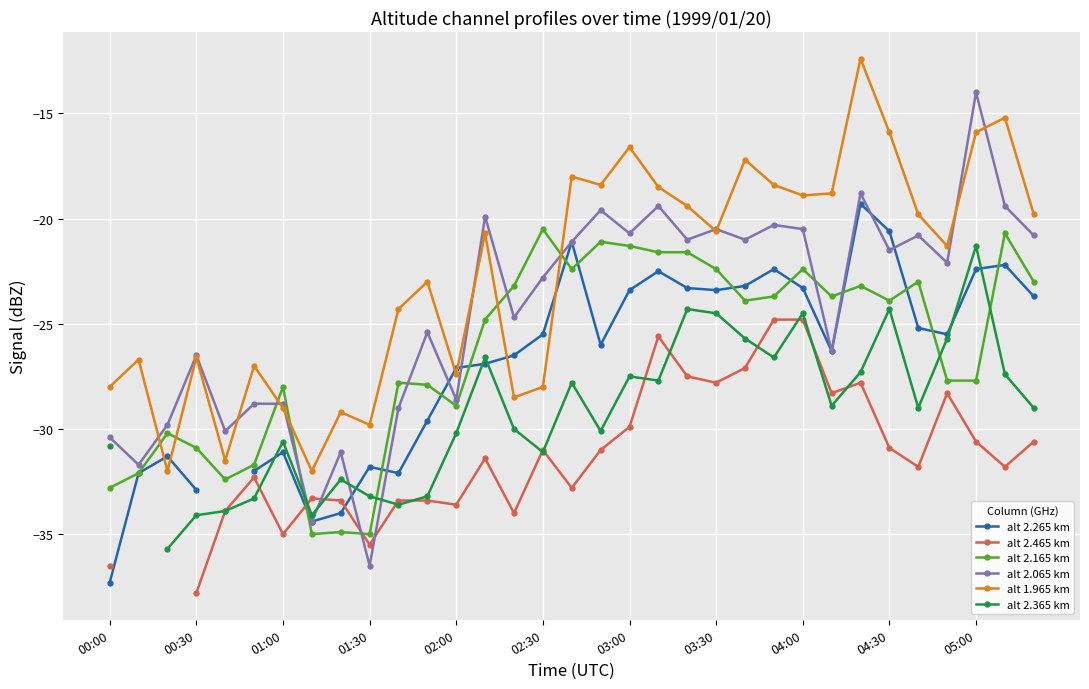

True or false: alt 2.165 km and alt 1.965 km cross at least once.

True